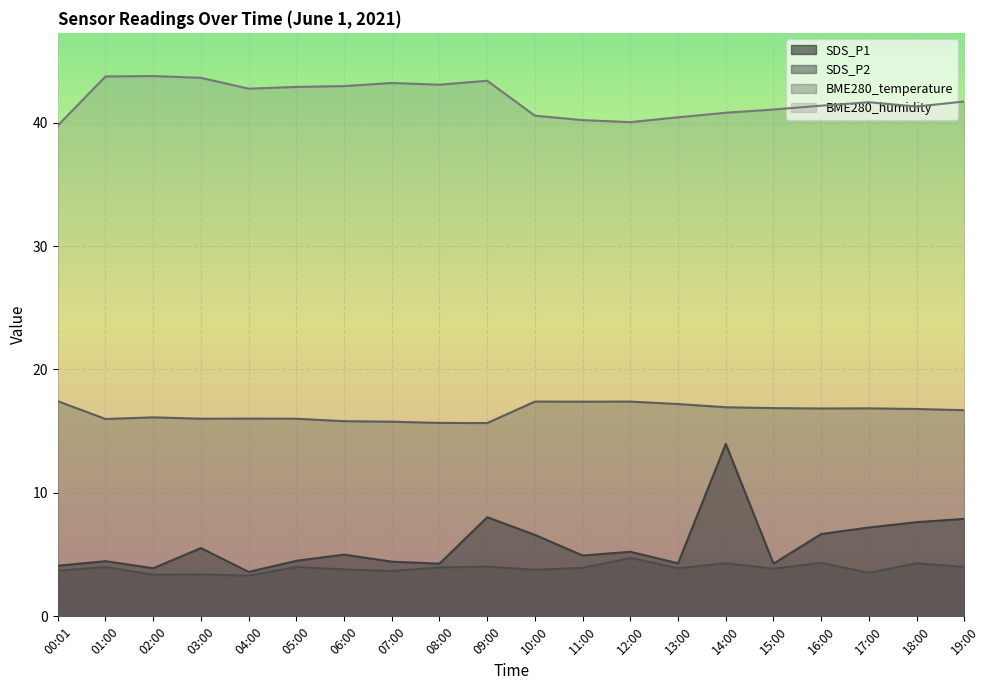

In SDS_P1, how many points are lower than both neighbors (excluding endpoints)?

6